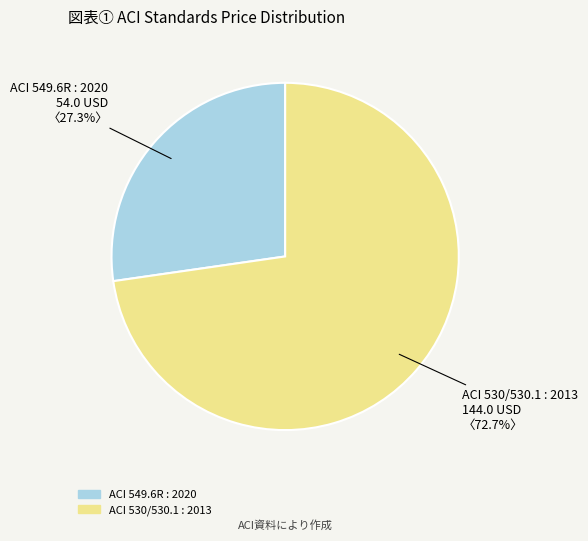

Between ACI 549.6R : 2020 and ACI 530/530.1 : 2013, which is larger?

ACI 530/530.1 : 2013